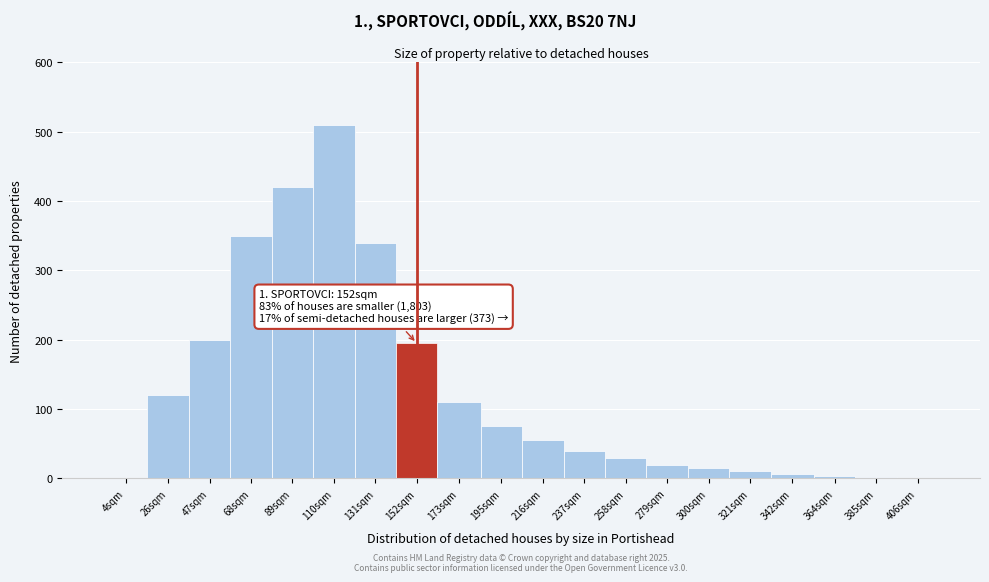

What is the sum of all values?

2504